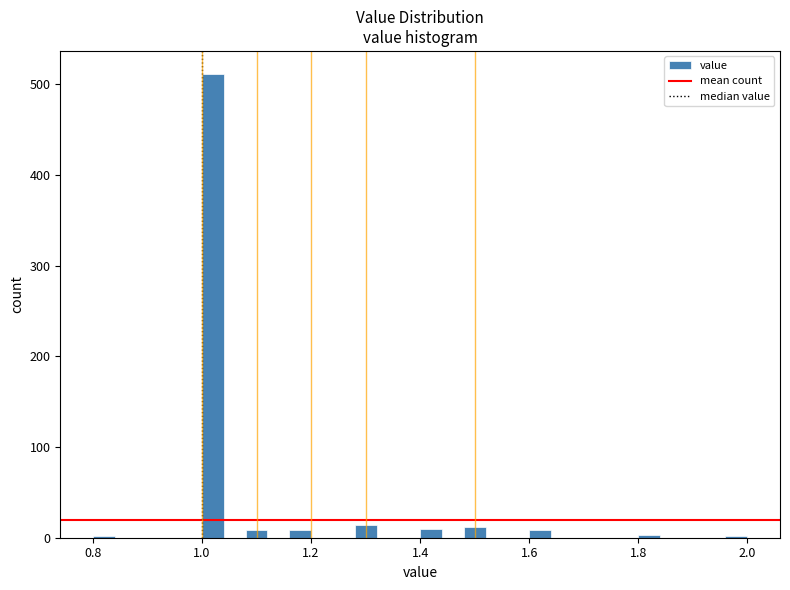

Read against the x-axis, roughly where is the centre of the tallest bar?

1.02